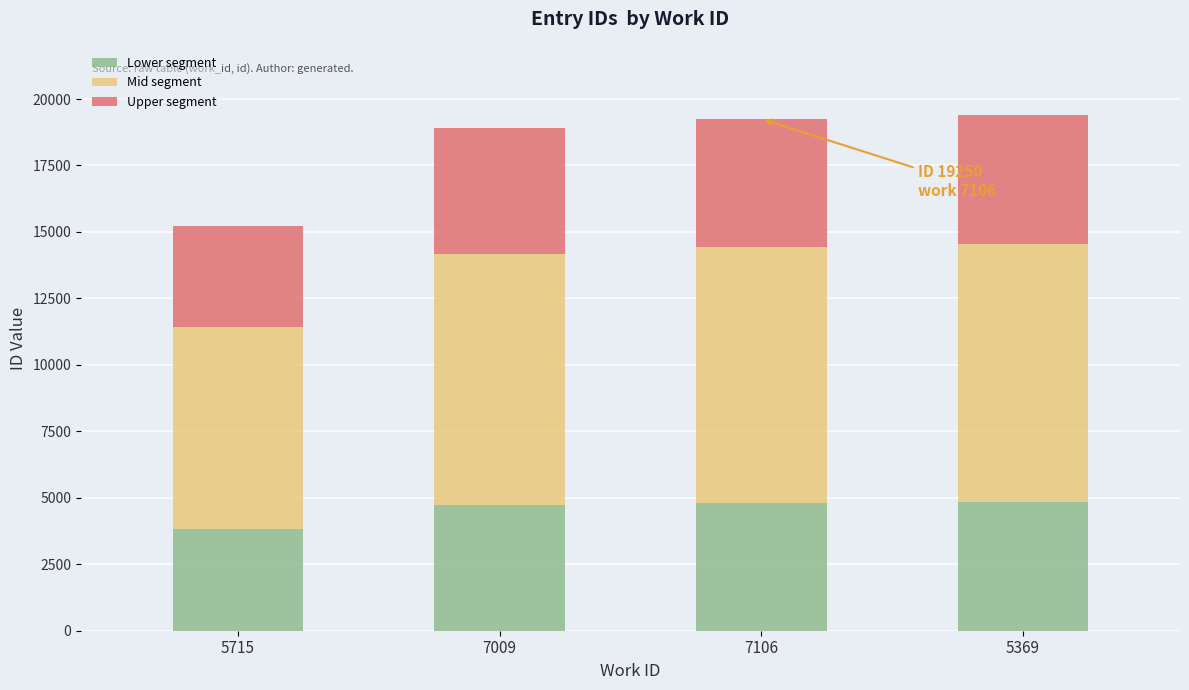

What is the difference between the maximum and second lowest values in the Lower segment series?

129.0